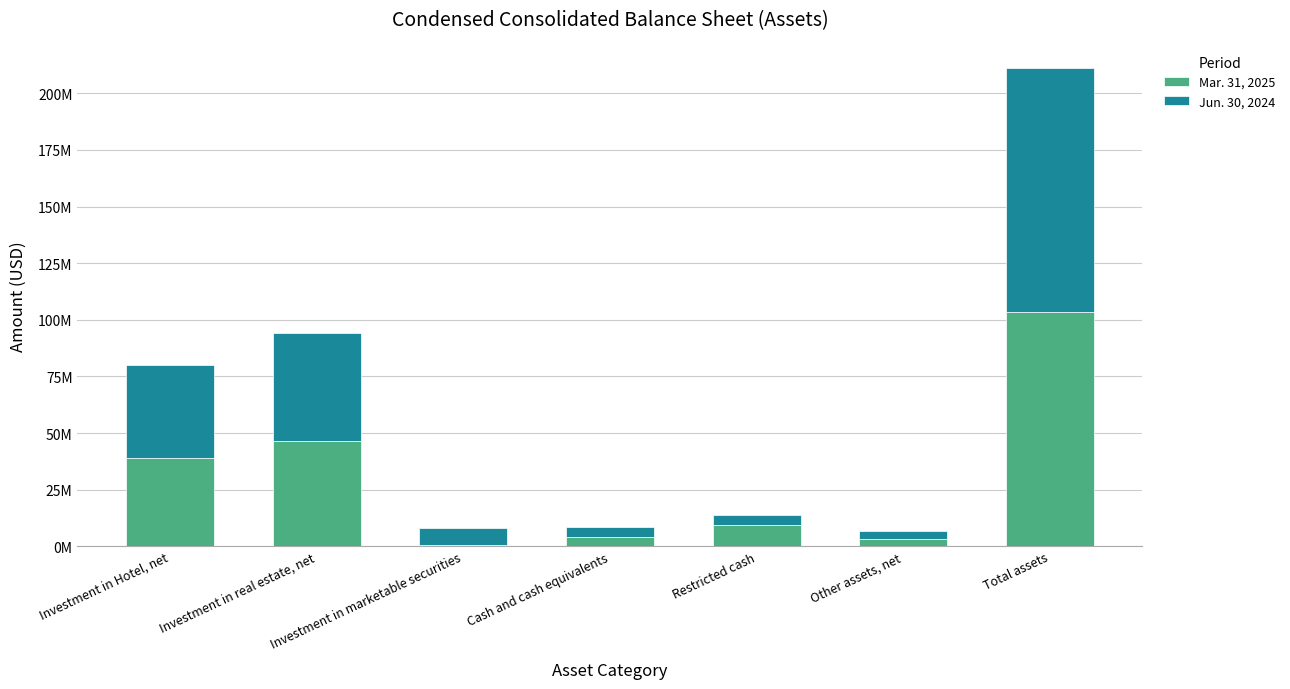

Are the bars horizontal?

No